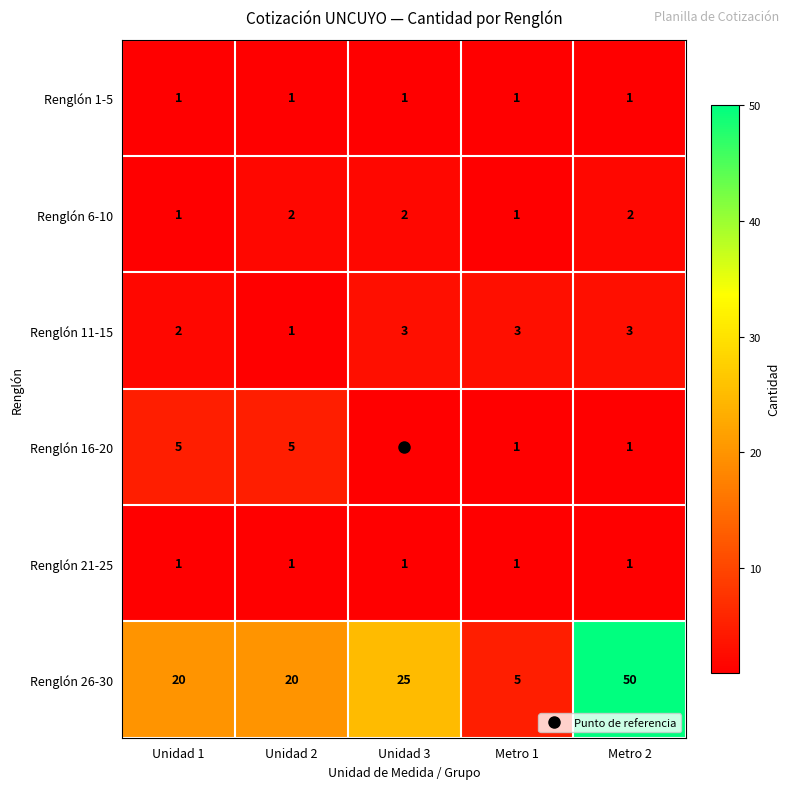

How many categories are shown in the chart?

5